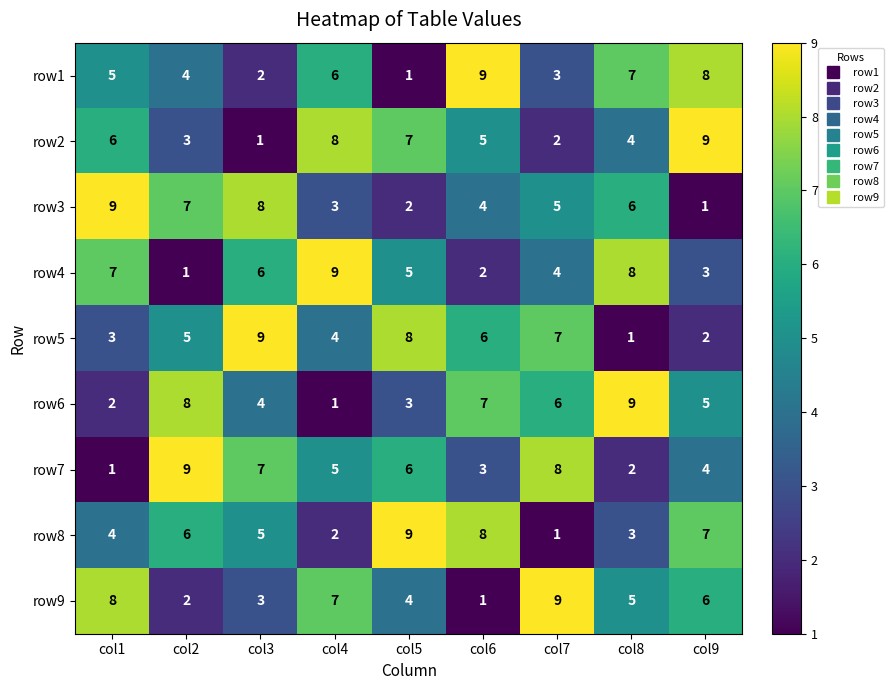

What is the difference between the highest and lowest values at col9?

8